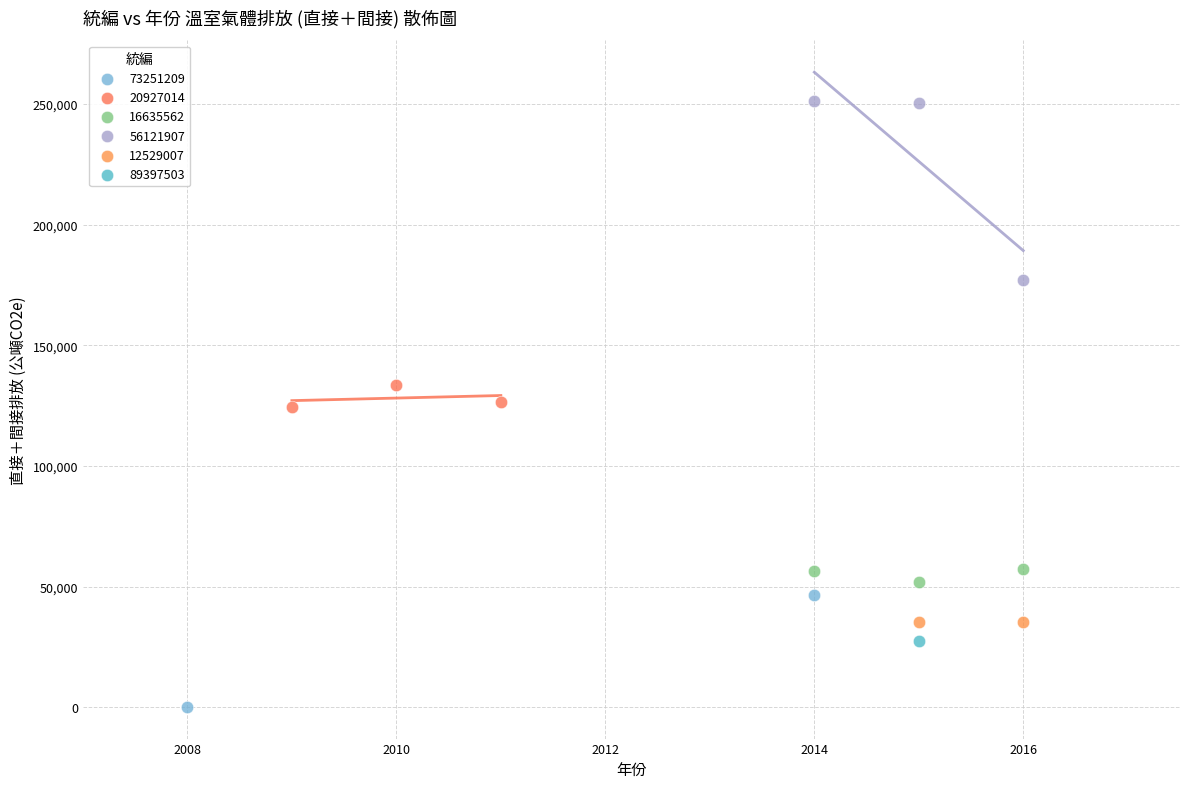

What are all the series names shown in the legend?

73251209, 20927014, 16635562, 56121907, 12529007, 89397503